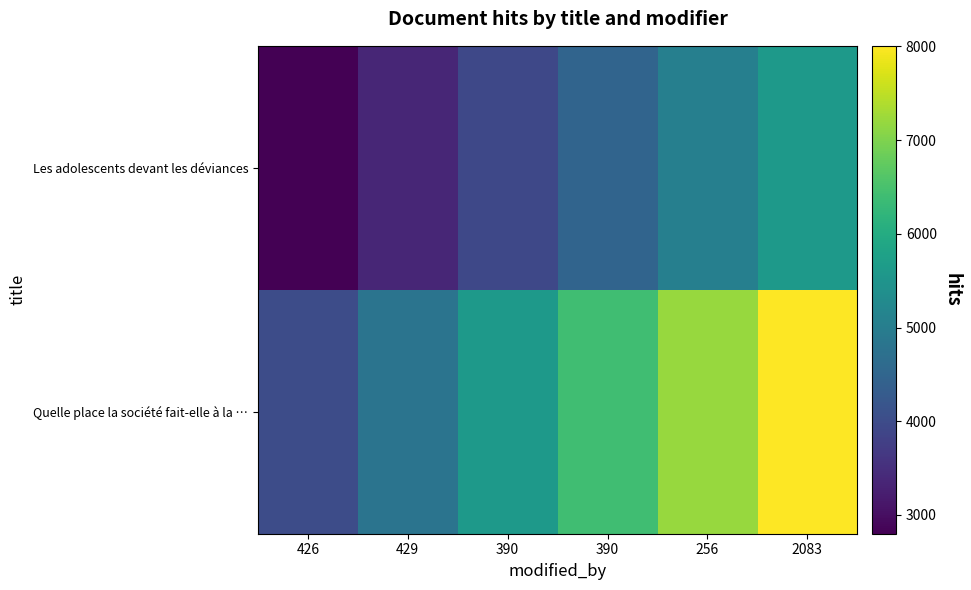

Between 426 and 390, which series saw the biggest shift?

Quelle place la société fait-elle à la …